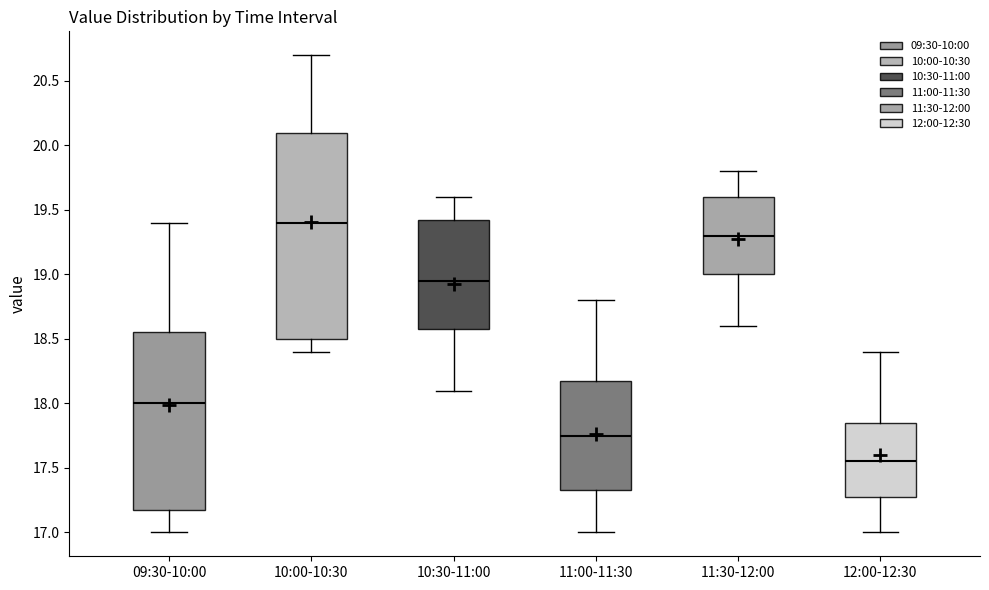

Where does the upper whisker of the box for 11:30-12:00 end on the y-axis? The values are not printed on the chart, so give them approximately, as read against the axis.

19.80